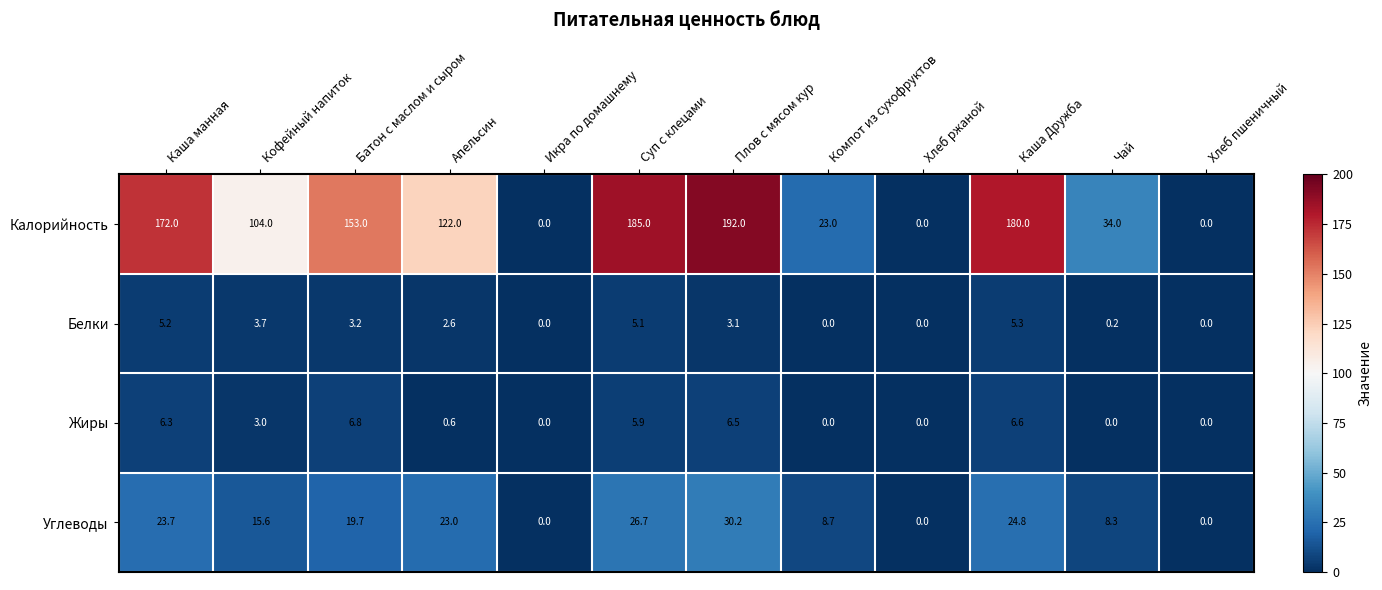

Rank the series by their maximum value, from lowest to highest.

Белки, Жиры, Углеводы, Калорийность